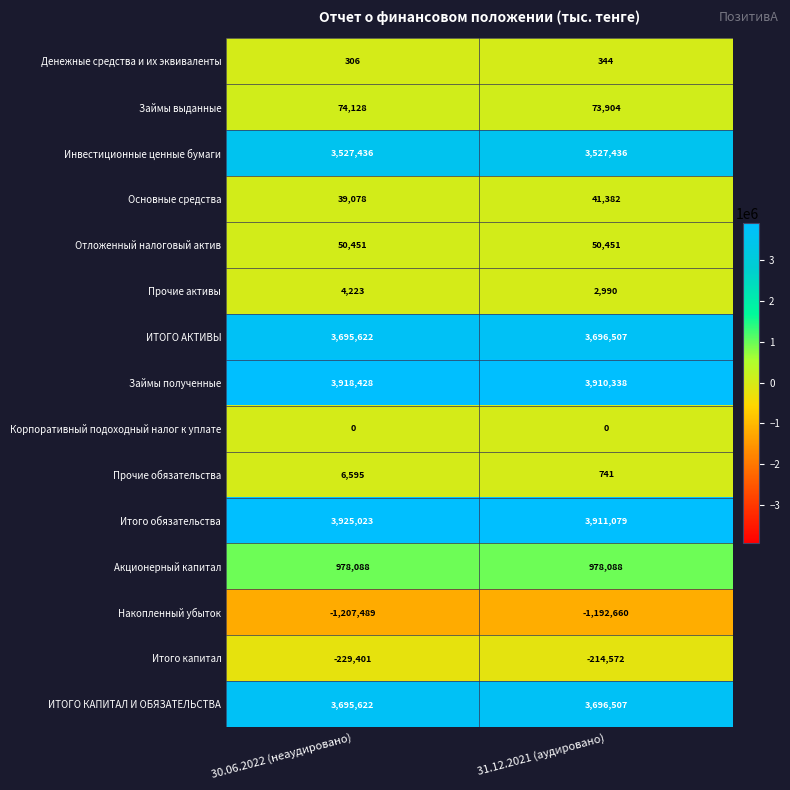

Read the ИТОГО КАПИТАЛ И ОБЯЗАТЕЛЬСТВА value at 31.12.2021 (аудировано).

3696507